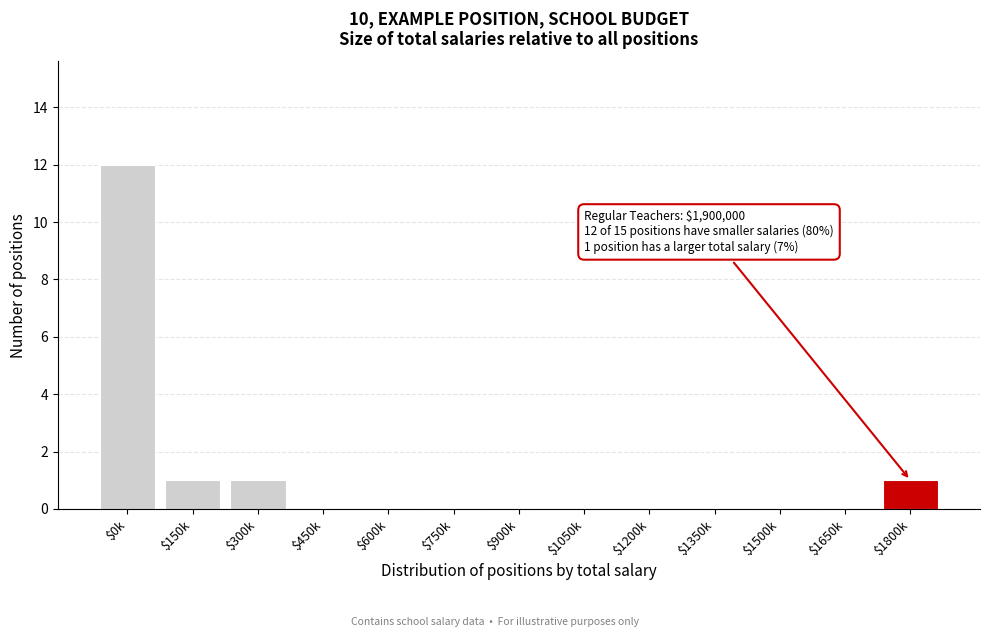

True or false: the data shows 4 at $900k.

False